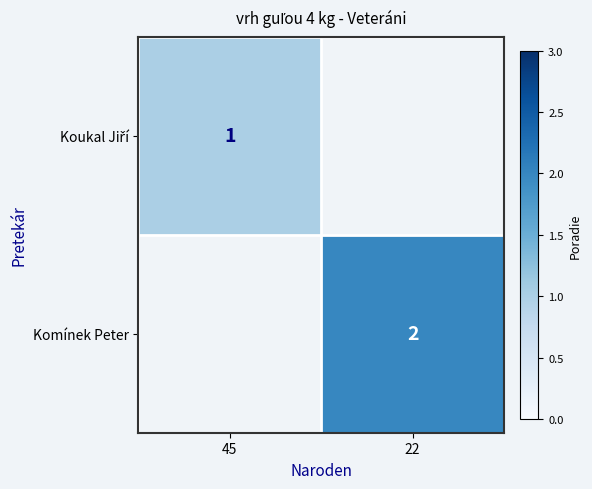

The value of Komínek Peter at 22 is 2. True or false?

True